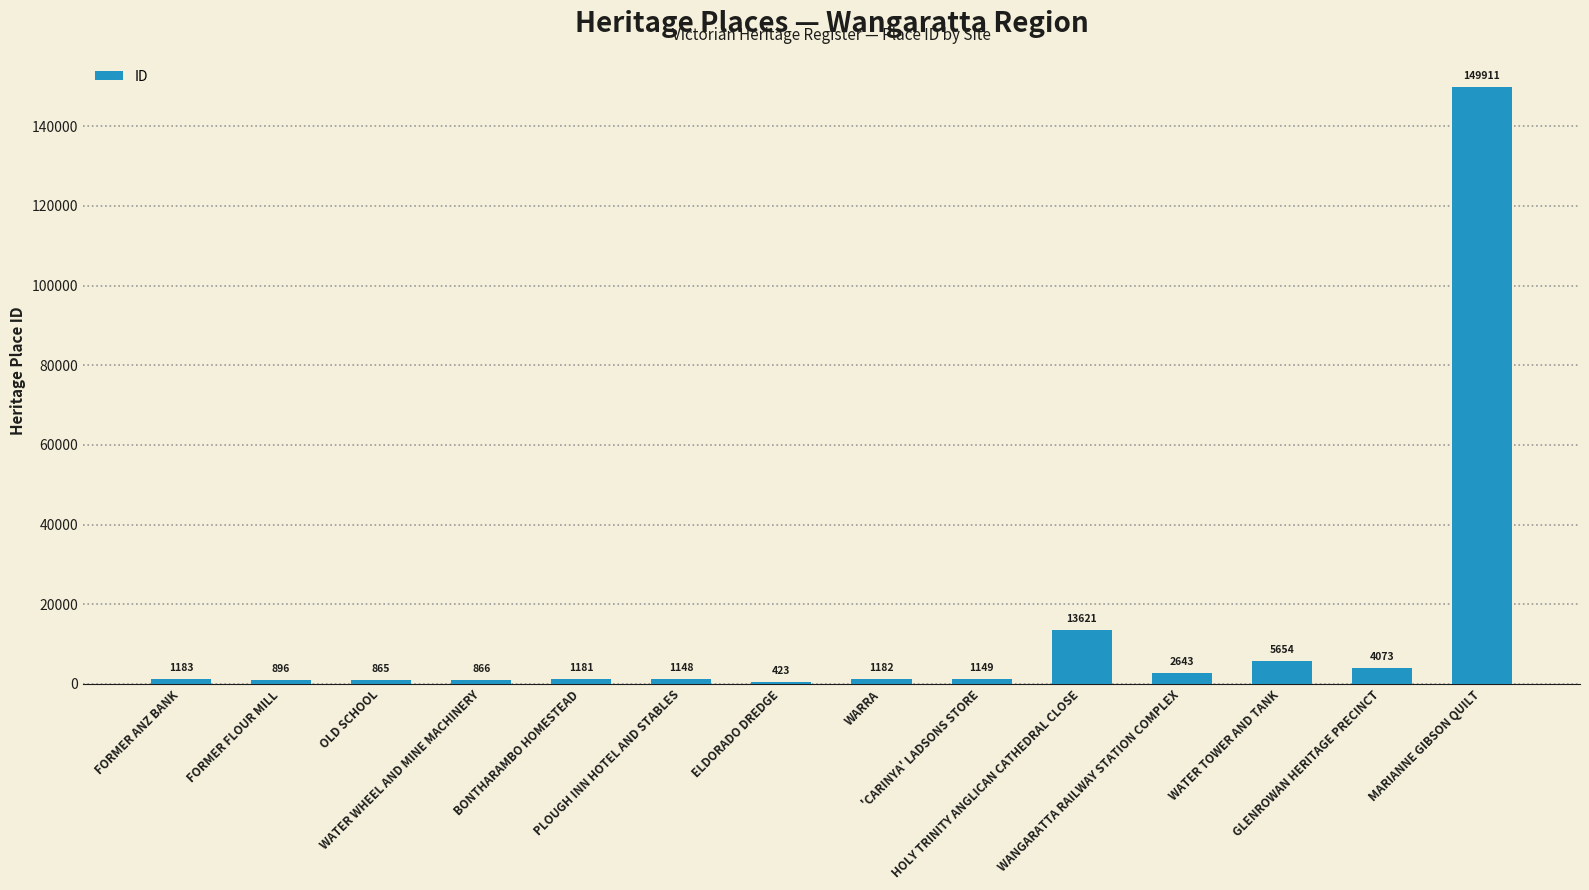

Read the value at WATER TOWER AND TANK, to the nearest 10.

5650